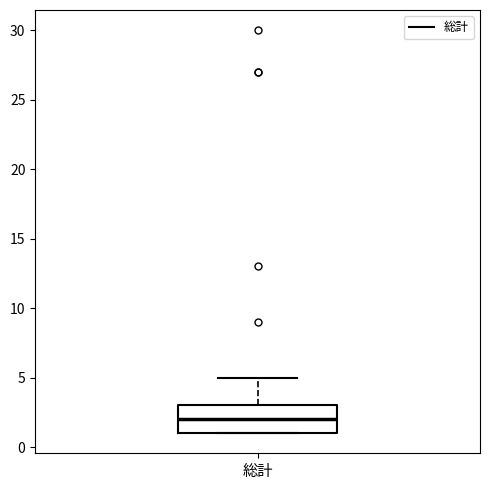

Read this box plot against the y-axis: the position of the median line, the range covered by the box, and the ends of both whiskers. The values are not printed on the chart, so give them approximately, as read against the axis.

median 2, box 1 to 3, whiskers 1 to 5